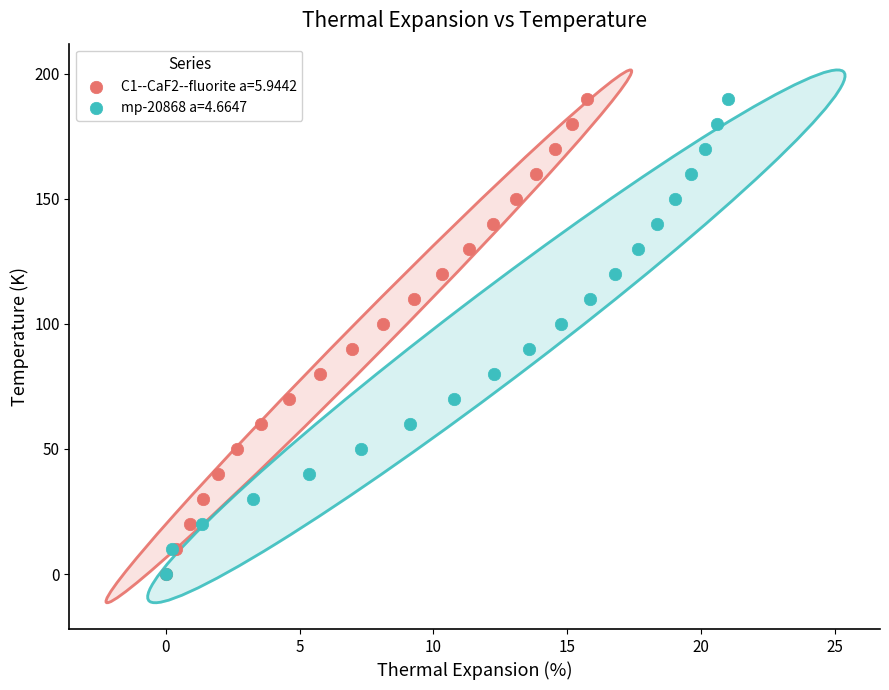

What are all the series names shown in the legend?

C1--CaF2--fluorite a=5.9442, mp-20868 a=4.6647